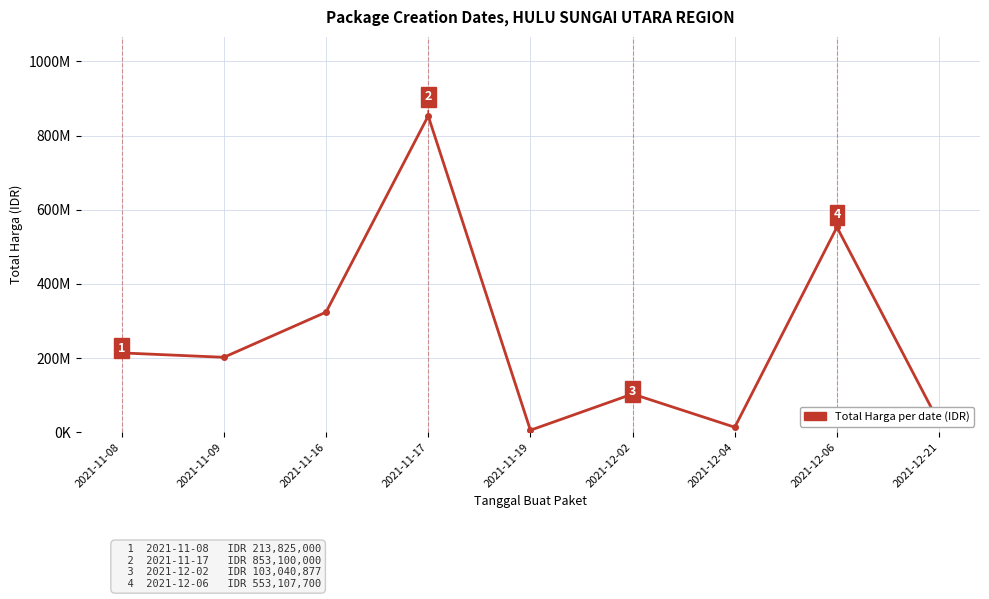

Is this an area chart (filled region under the line)?

No